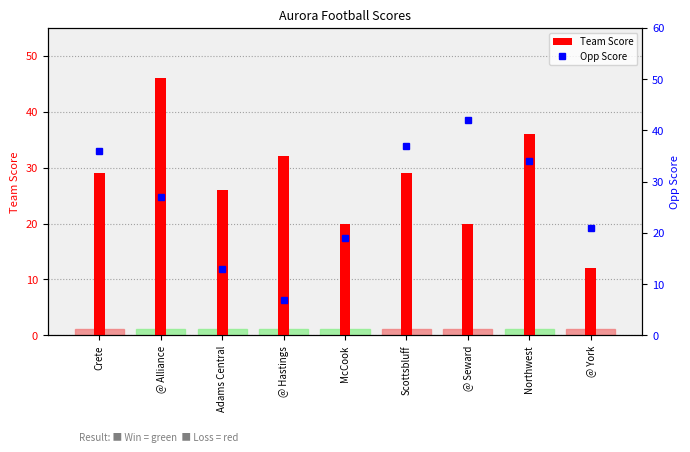

At which category does the chart reach its minimum across all series?

@ Hastings